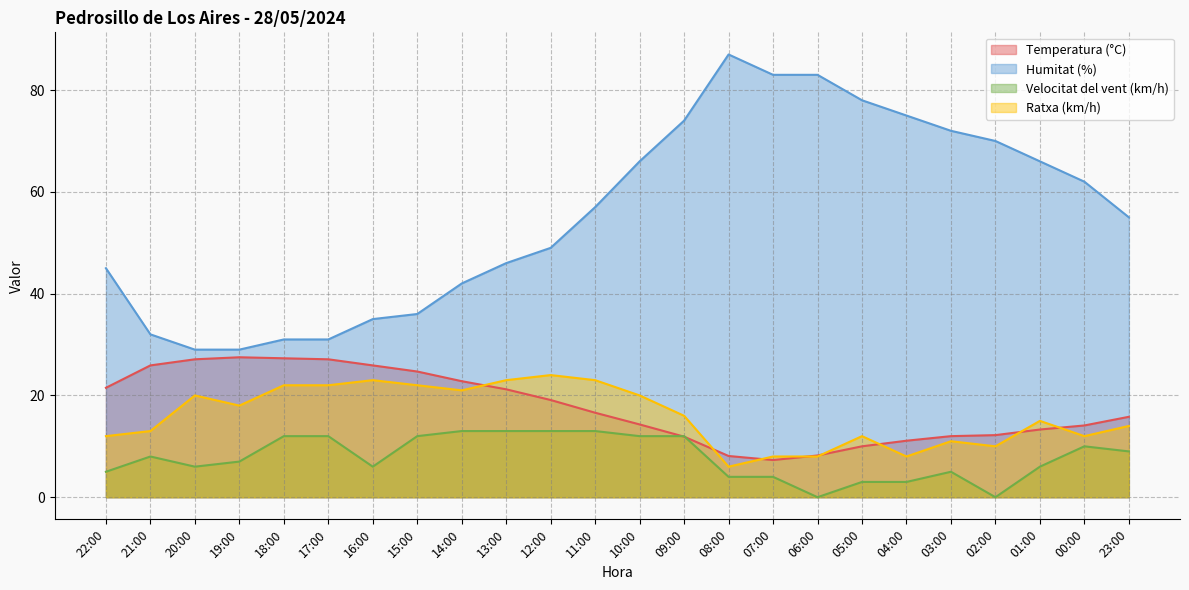

What is the label of the 14th point from the left?

09:00